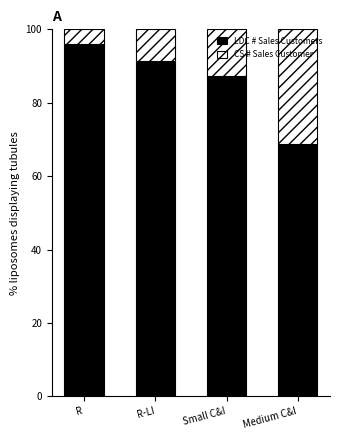

What is the value of the LDC # Sales Customers bar at the 2nd from the left?

91.3